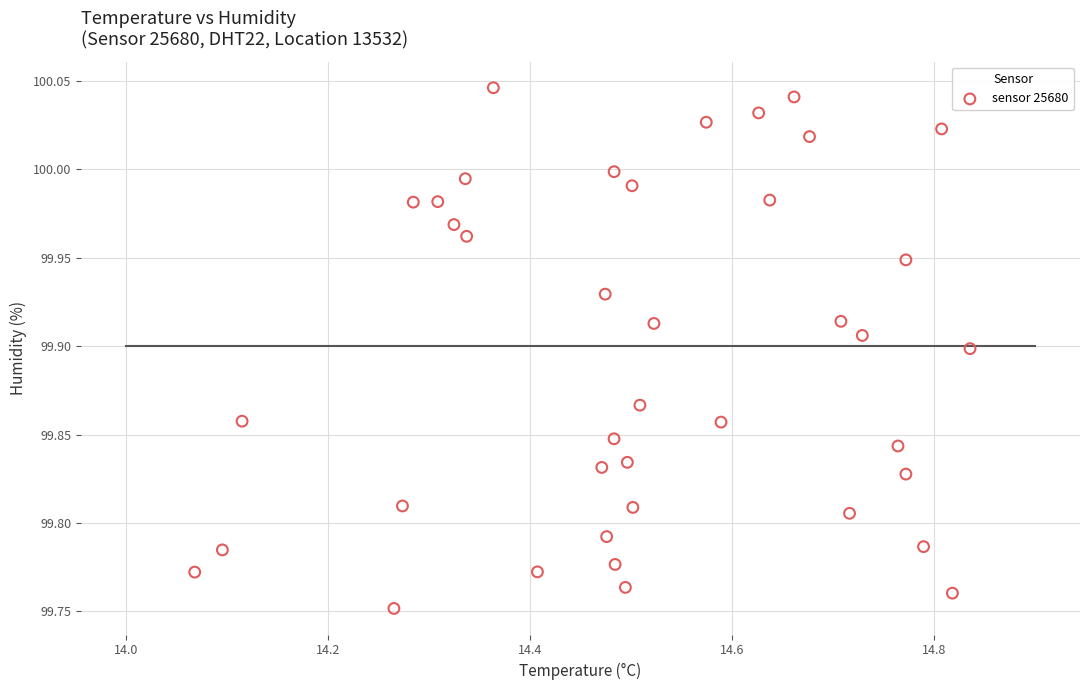

What is the range of X values (max minus min)?

0.8